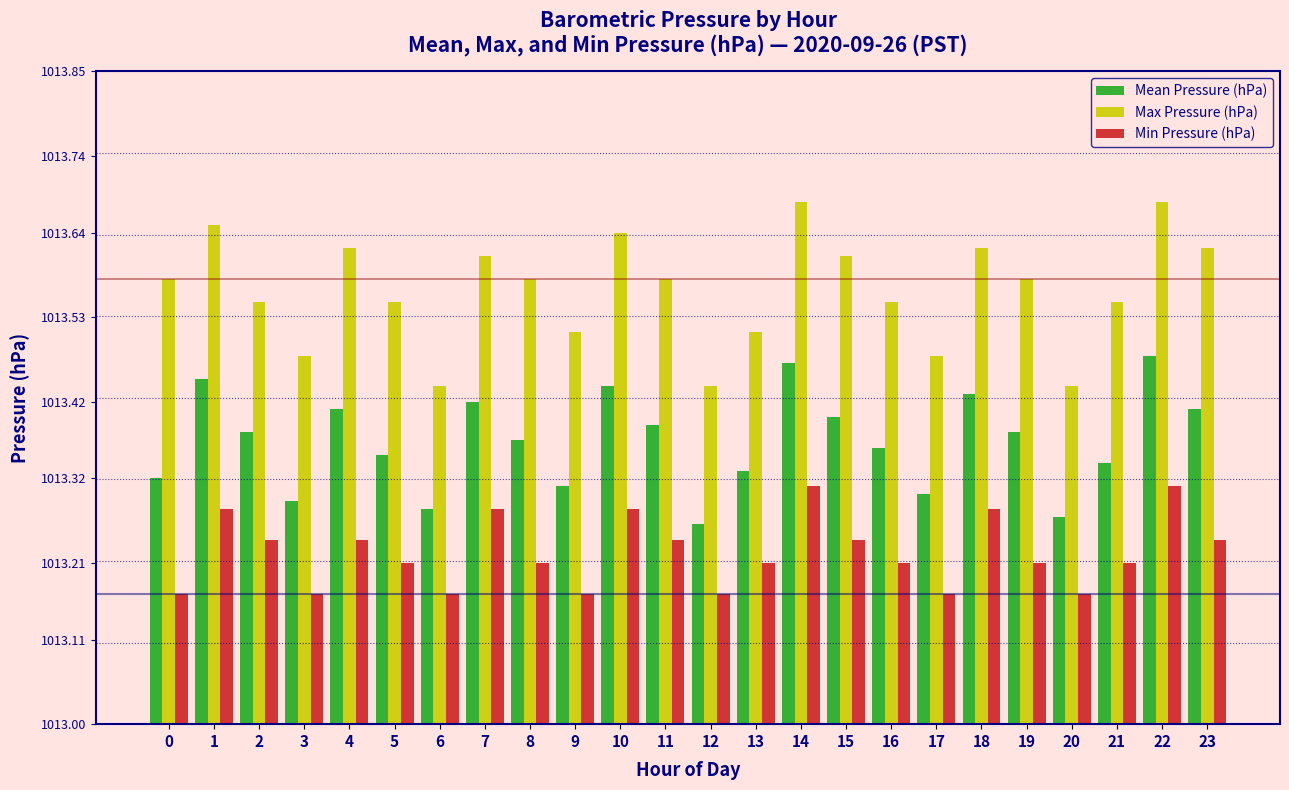

What are all the series names shown in the legend?

Mean Pressure (hPa), Max Pressure (hPa), Min Pressure (hPa)